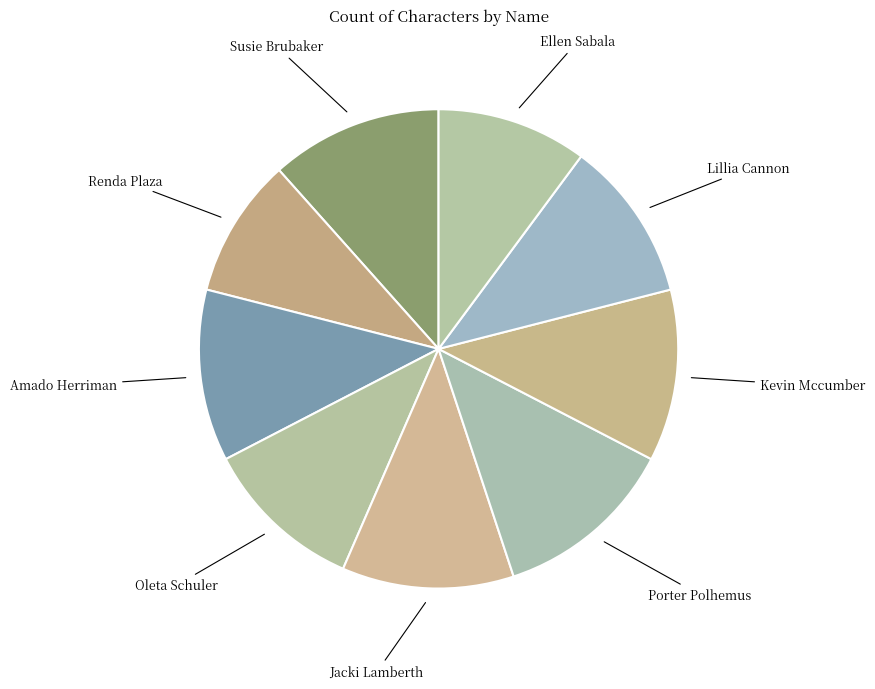

Rank the categories by value from highest to lowest.

Porter Polhemus, Susie Brubaker, Amado Herriman, Jacki Lamberth, Kevin Mccumber, Oleta Schuler, Lillia Cannon, Ellen Sabala, Renda Plaza